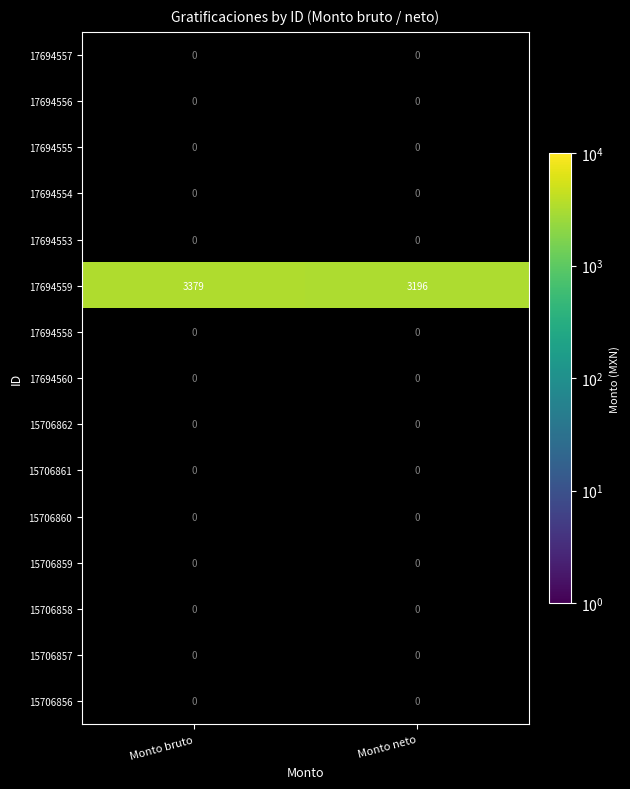

Which category has the highest value across all series?

Monto bruto